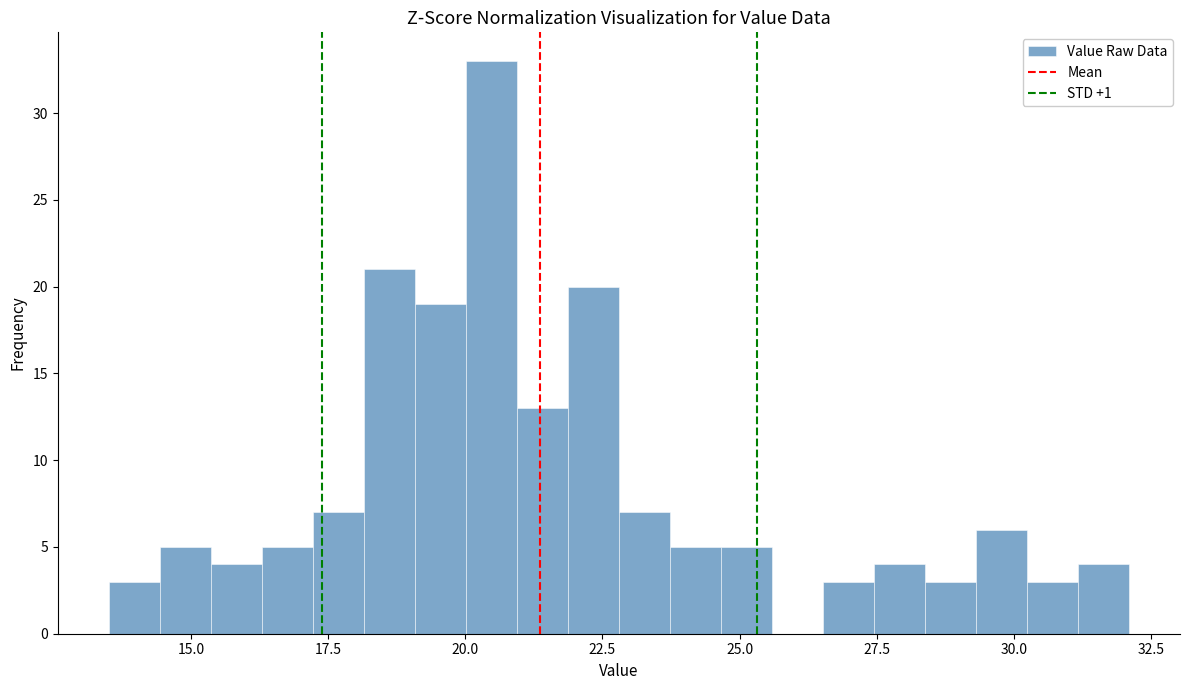

Around what value on the x-axis is the tallest bar? Give the approximate position of its centre, as read against the axis.

20.5